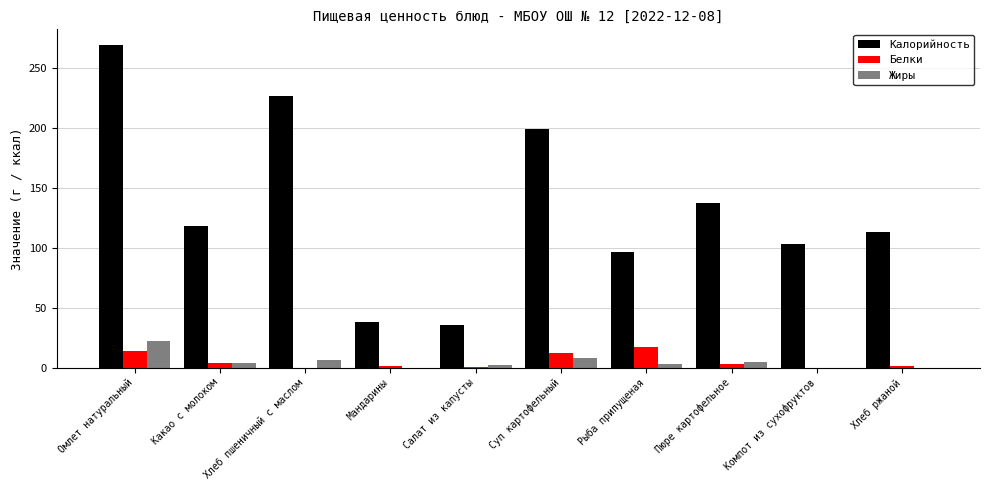

At which category is the sum across all series the highest?

Омлет натуральный